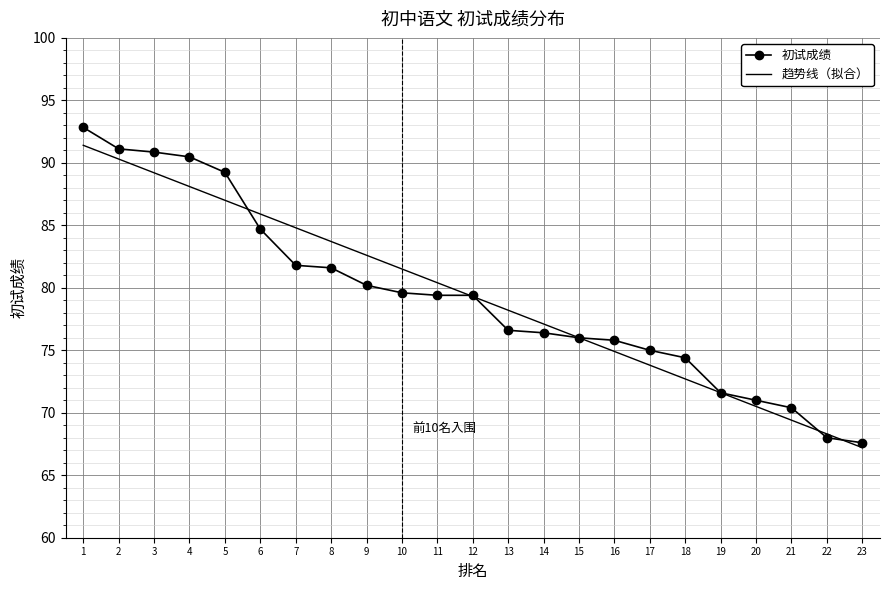

True or false: 趋势线（拟合） has a value of 73.8 at 17.

True